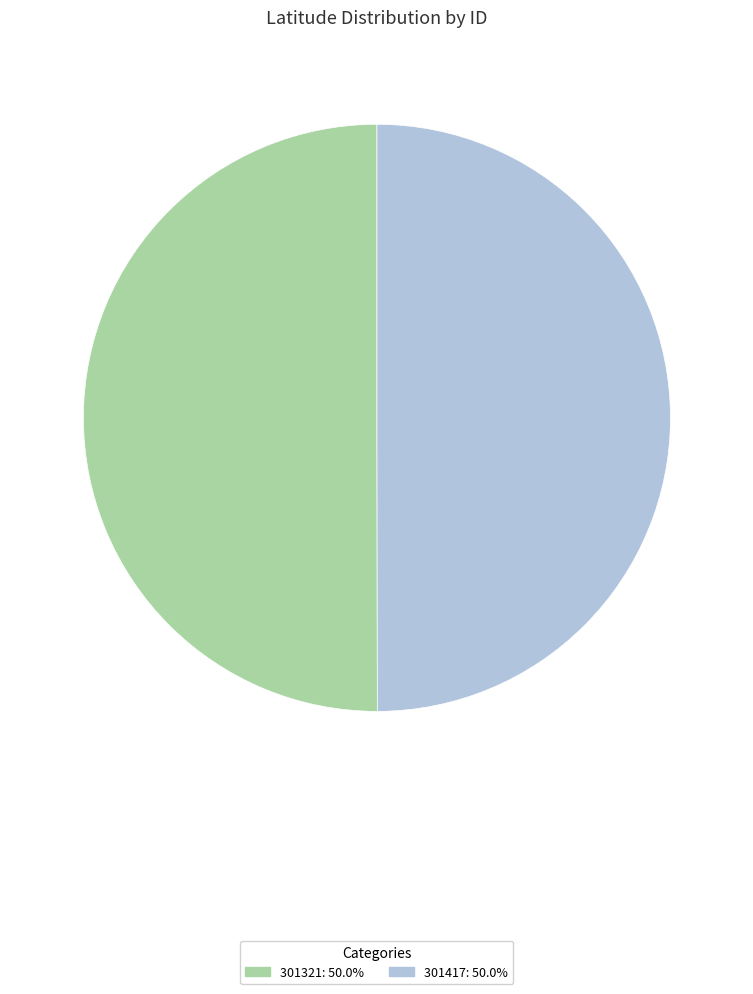

Is it true that 301417 is 50% of the pie?

True